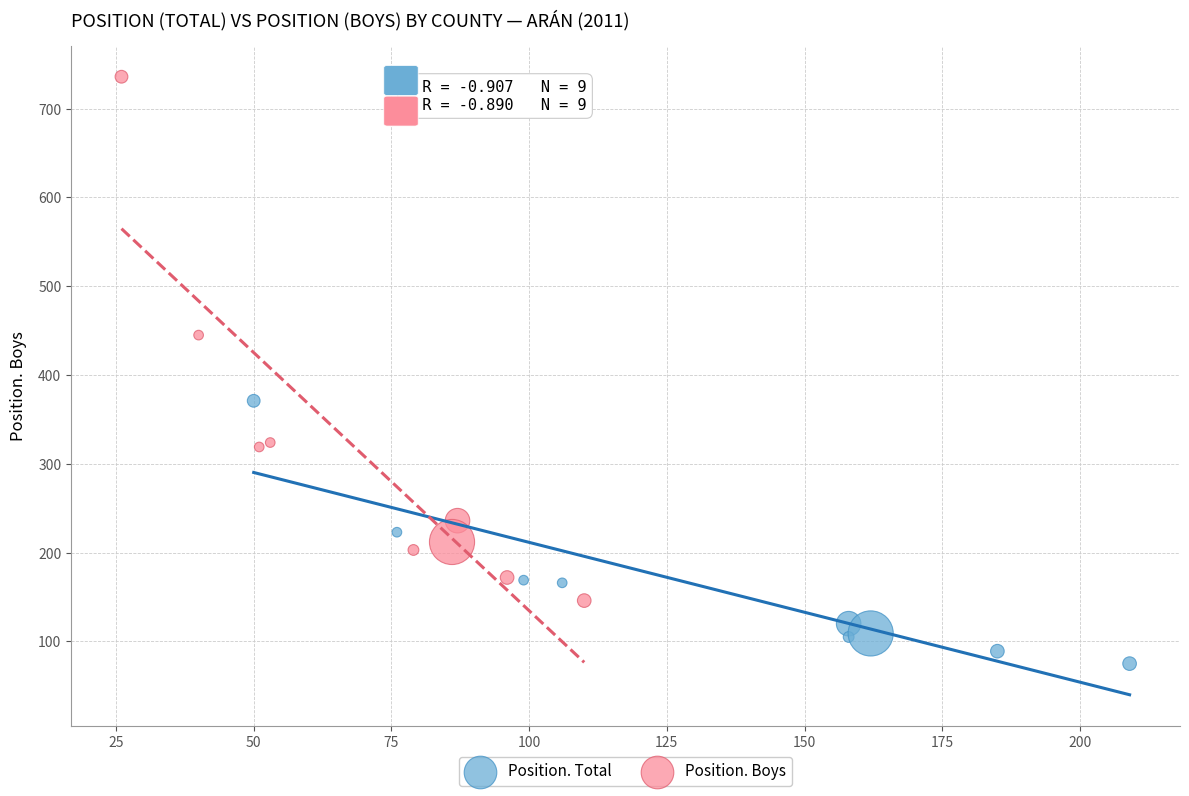

Which series contains the lowest Y value?

Position. Total